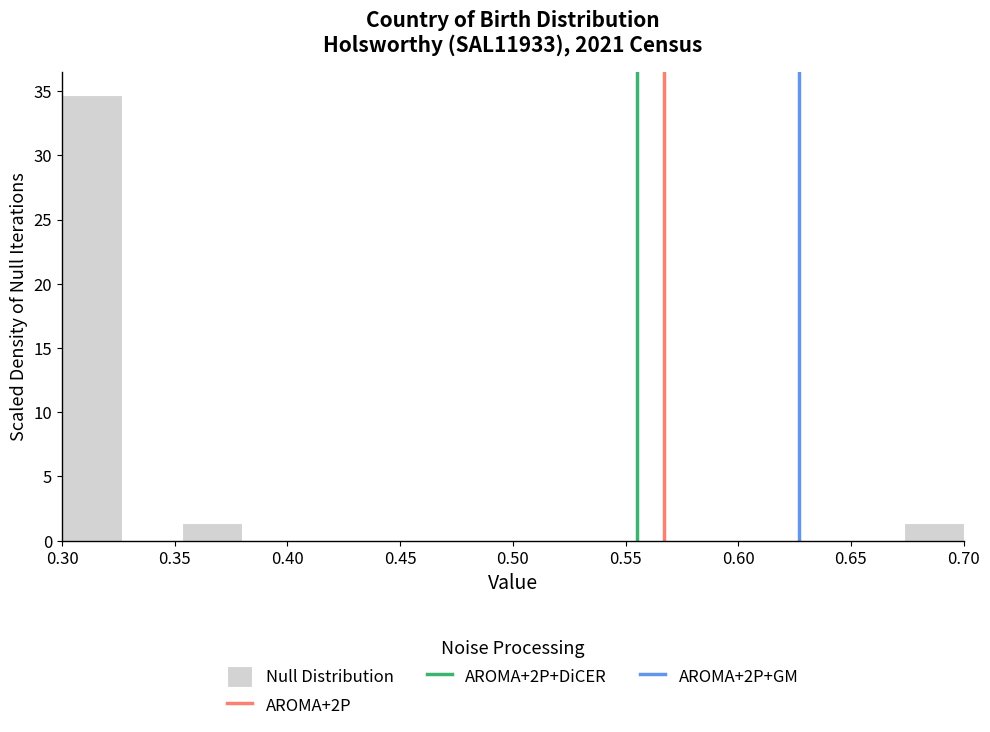

Reading left to right, transcribe this chart: for each bar, give the range it covers on the x-axis and its height. Neither the bar edges nor the heights are printed on the chart, so give them approximately, as read against the axes.

0.300 to 0.325: 34.5
0.325 to 0.355: 0
0.355 to 0.380: 1.5
0.380 to 0.405: 0
0.405 to 0.435: 0
0.435 to 0.460: 0
0.460 to 0.485: 0
0.485 to 0.515: 0
0.515 to 0.540: 0
0.540 to 0.565: 0
0.565 to 0.595: 0
0.595 to 0.620: 0
0.620 to 0.645: 0
0.645 to 0.675: 0
0.675 to 0.700: 1.5